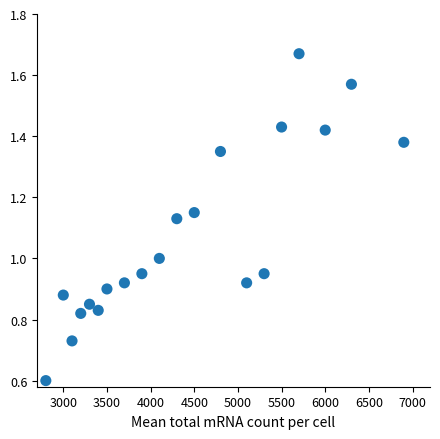

Count the number of points in this scatter plot.

20